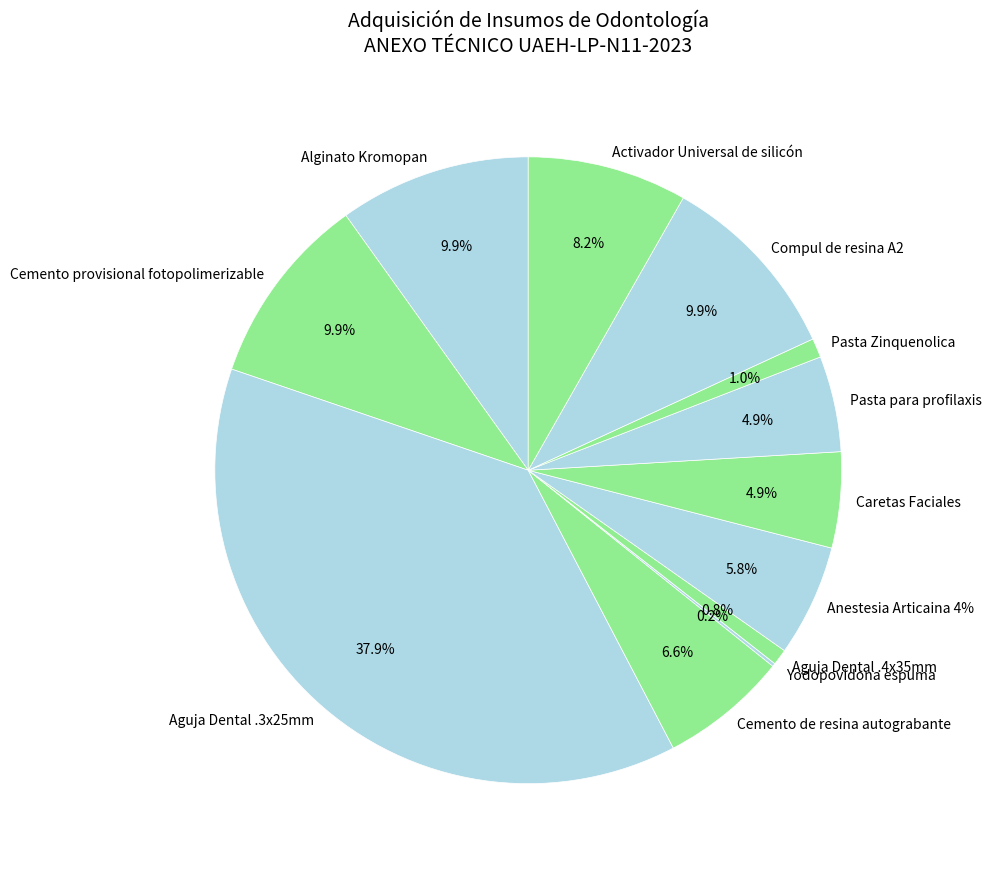

Is Pasta para profilaxis the majority of the pie?

No